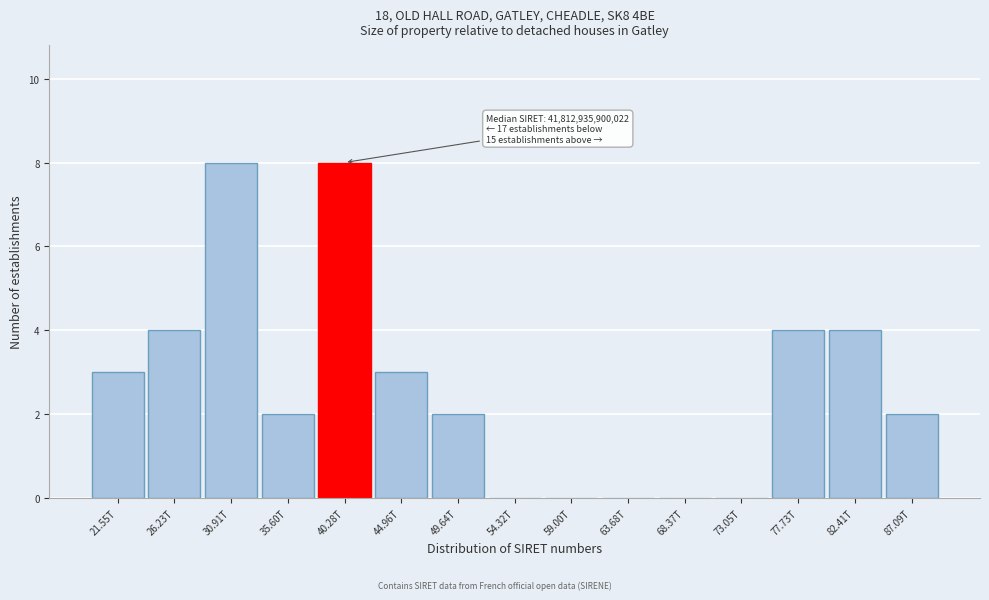

Reading right to left, transcribe all the data shown in this chart.

87.09T=2	82.41T=4	77.73T=4	73.05T=0	68.37T=0	63.68T=0	59.00T=0	54.32T=0	49.64T=2	44.96T=3	40.28T=8	35.60T=2	30.91T=8	26.23T=4	21.55T=3